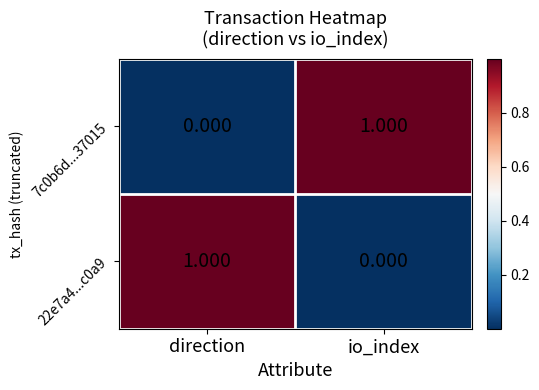

Where is 7c0b6d...37015 nearest to the value 0?

direction